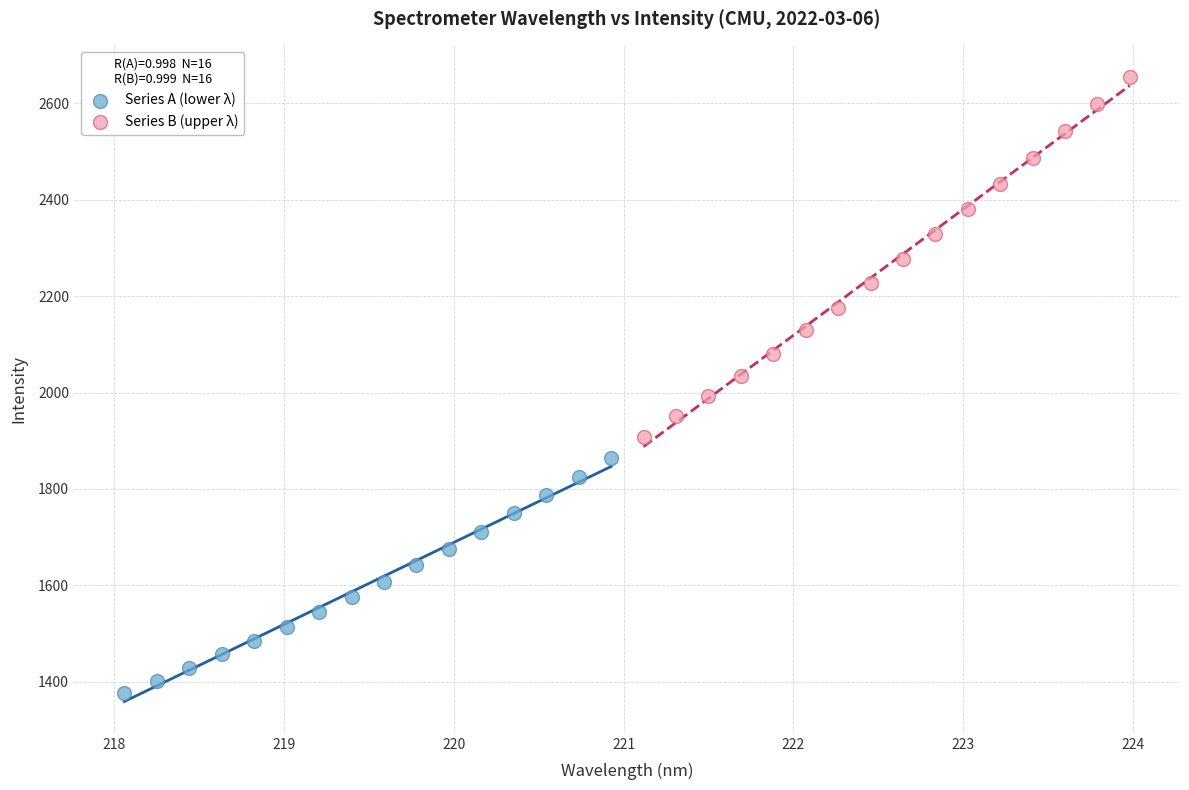

Which series reaches the maximum Y coordinate?

Series B (upper λ)